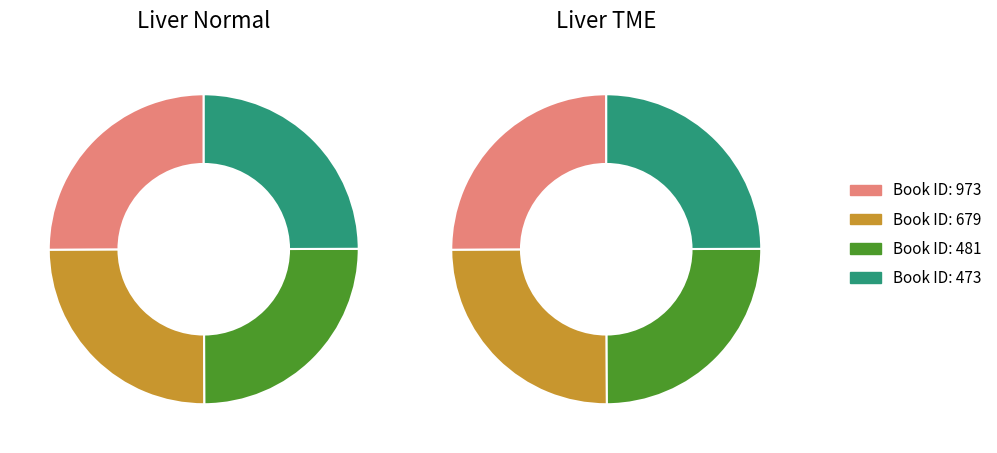

What is the smallest slice in the pie chart?

473